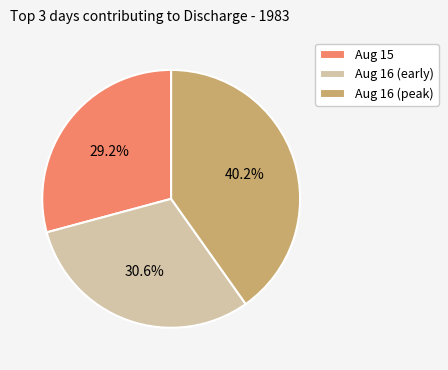

What percentage is NOT represented by Aug 16 (peak)?

59.8%